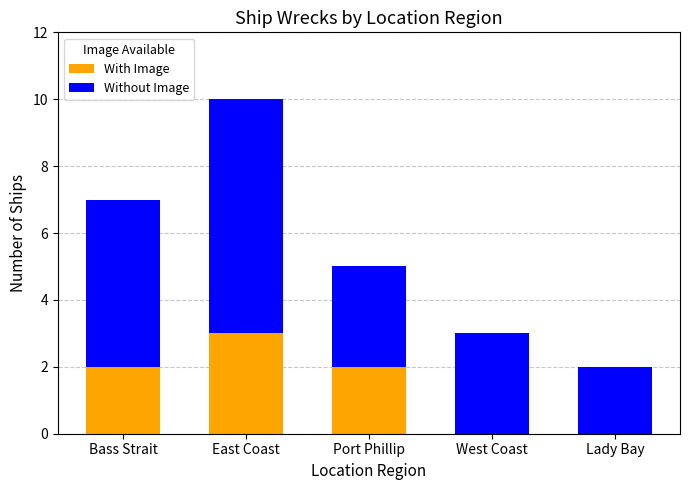

At which label does With Image reach its peak?

East Coast